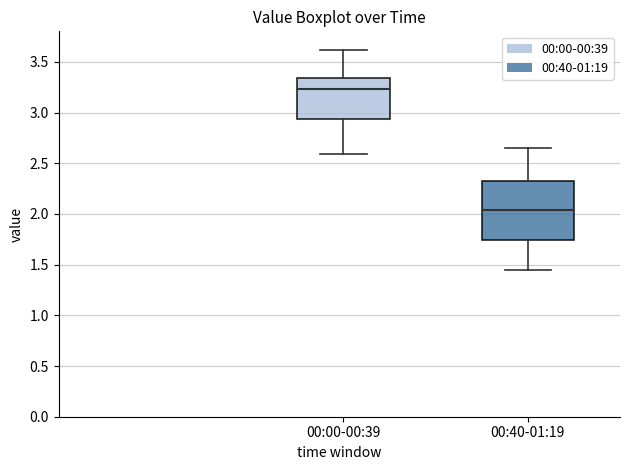

Where does the median line of the box for 00:00-00:39 sit on the y-axis? The values are not printed on the chart, so give them approximately, as read against the axis.

3.25